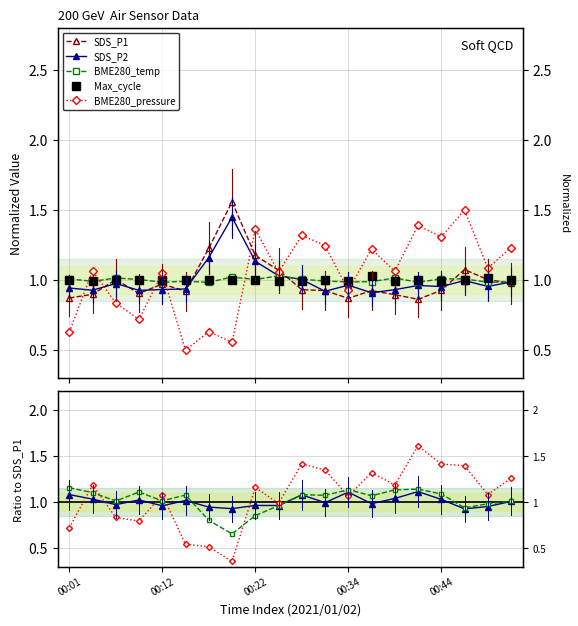

What is the total value across all series at 00:41?

5.2